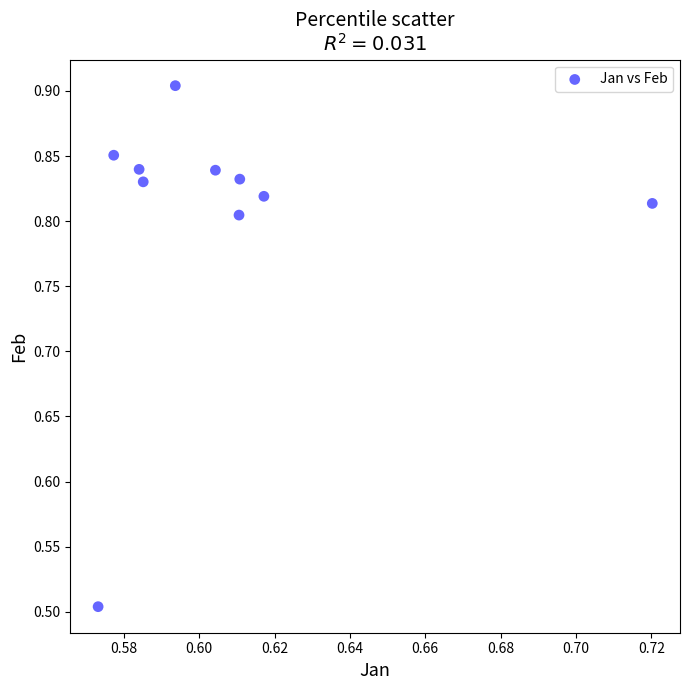

What Y value in the scatter plot is closest to 0?

0.5